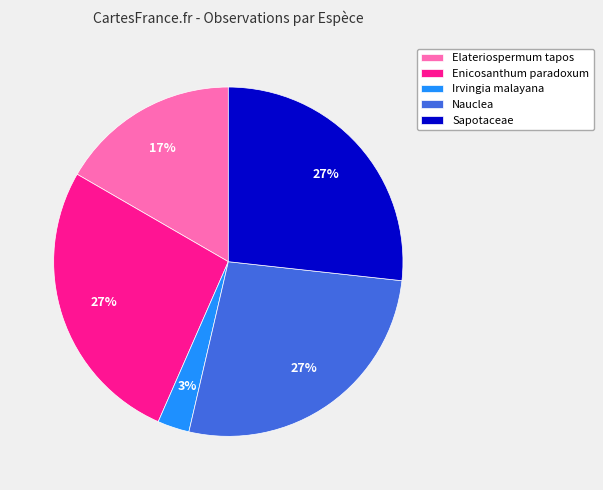

What is the smallest slice in the pie chart?

Irvingia malayana